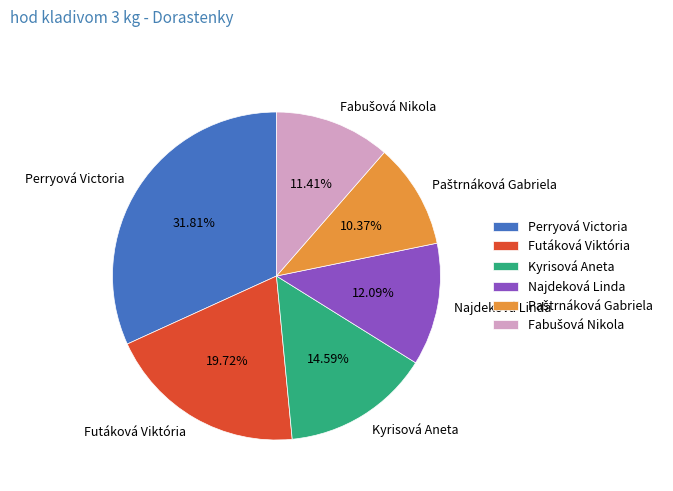

Approximately how many times larger is the value at Kyrisová Aneta compared to Najdeková Linda?

1.2